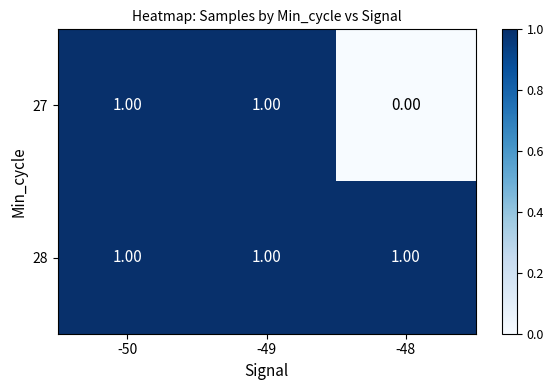

How many categories are shown in the chart?

3